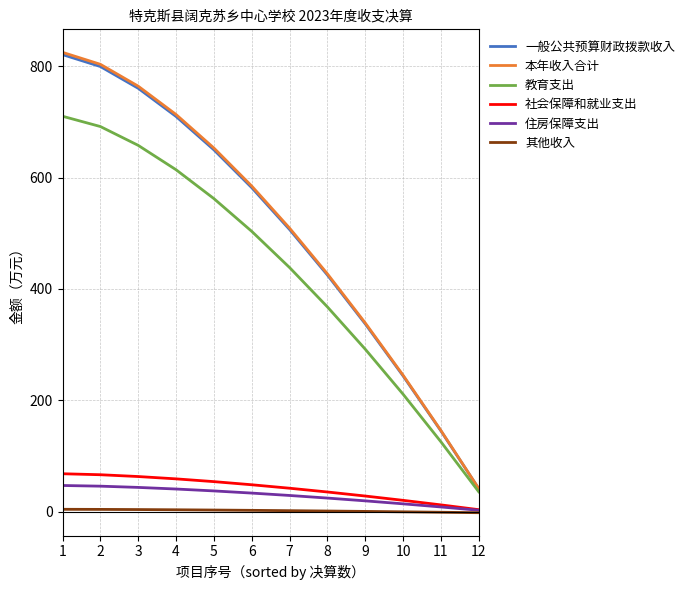

What is the difference between the second highest and minimum values in the 一般公共预算财政拨款收入 series?

758.4